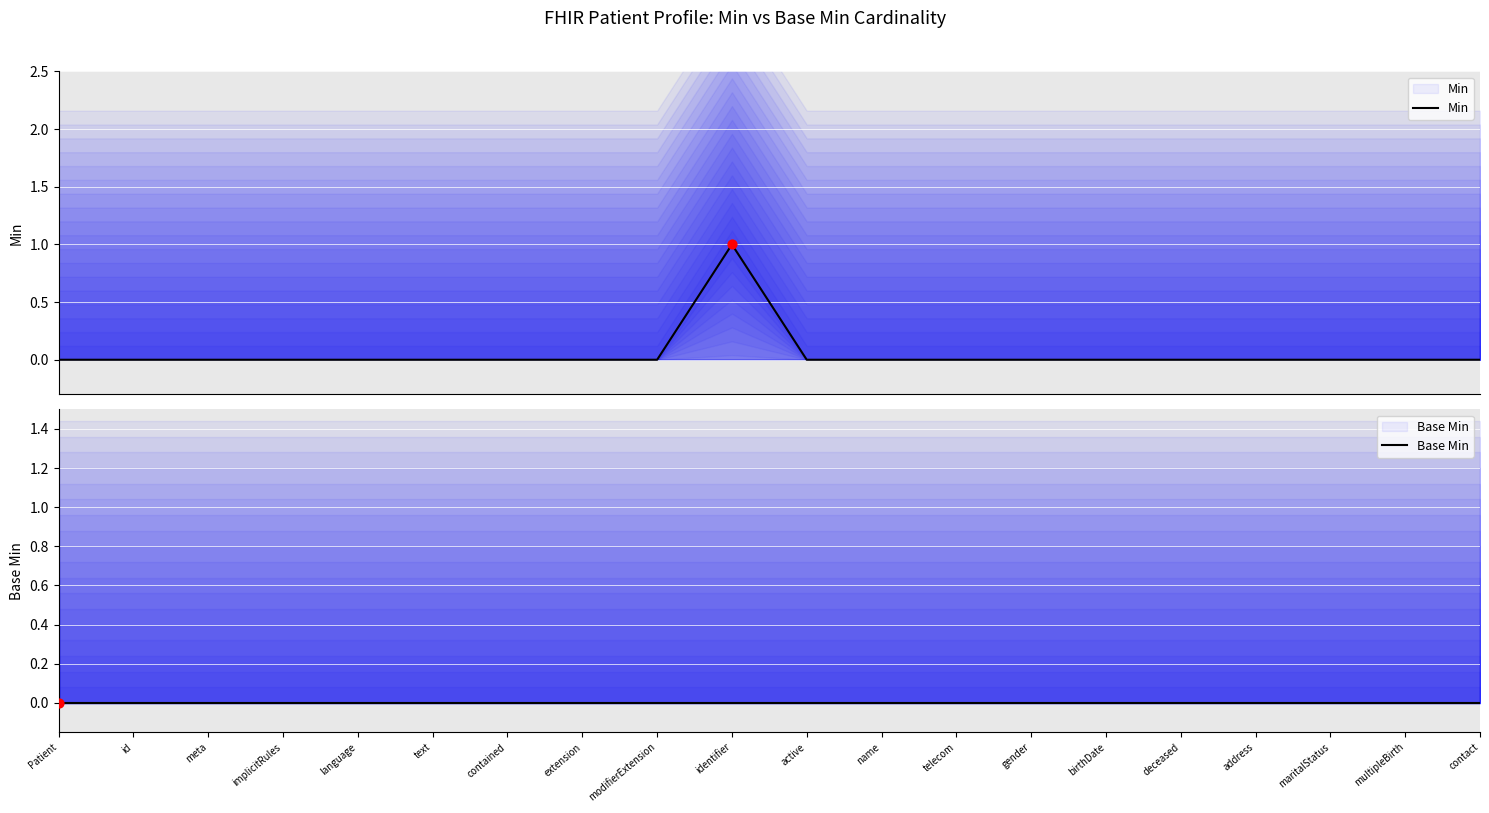

Is the value of Min at deceased greater than the value of Base Min at Patient?

No